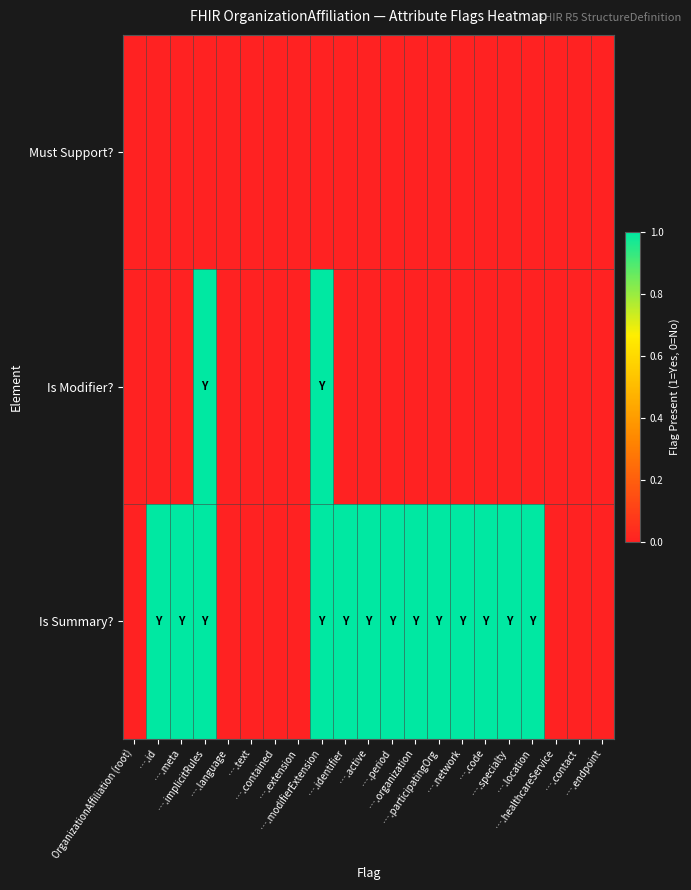

Which series has the largest total across all categories?

Is Summary?